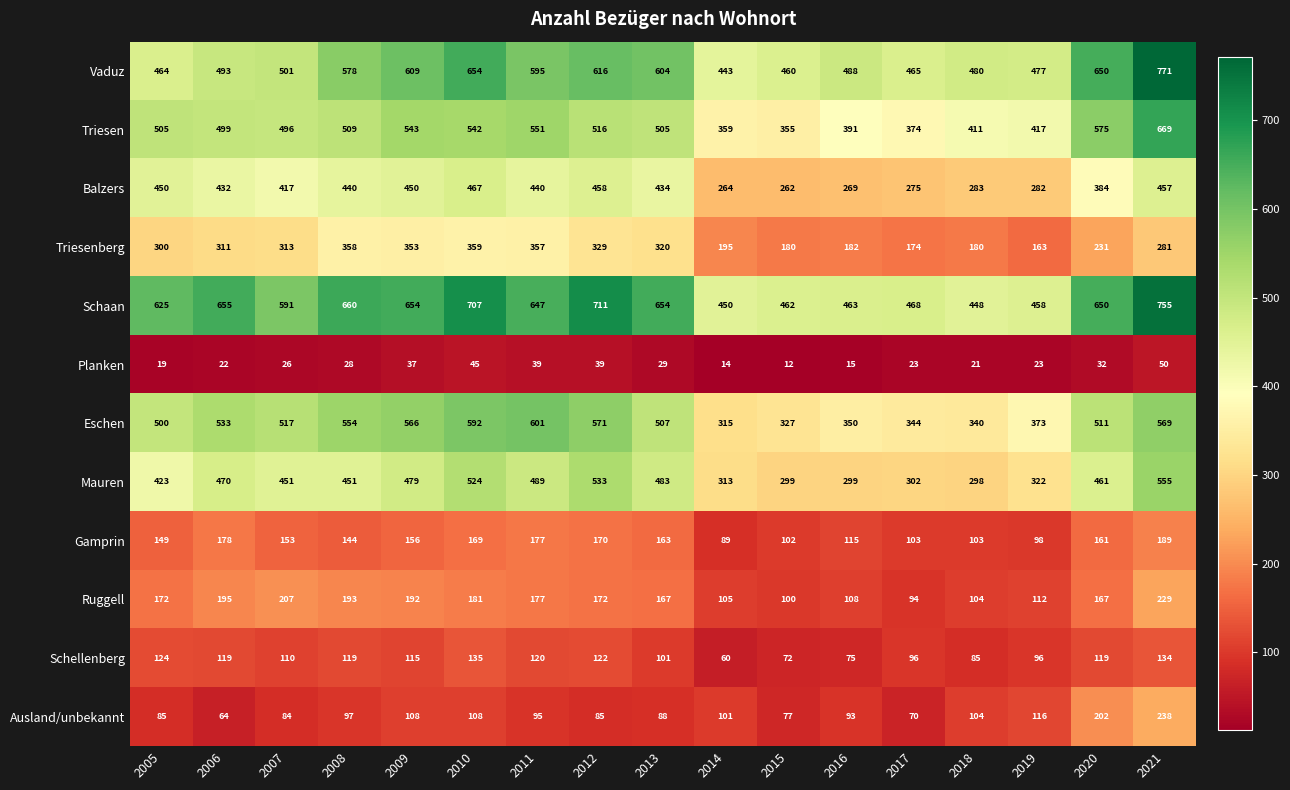

What value does the Balzers series have at 2021, to the nearest 50?

450